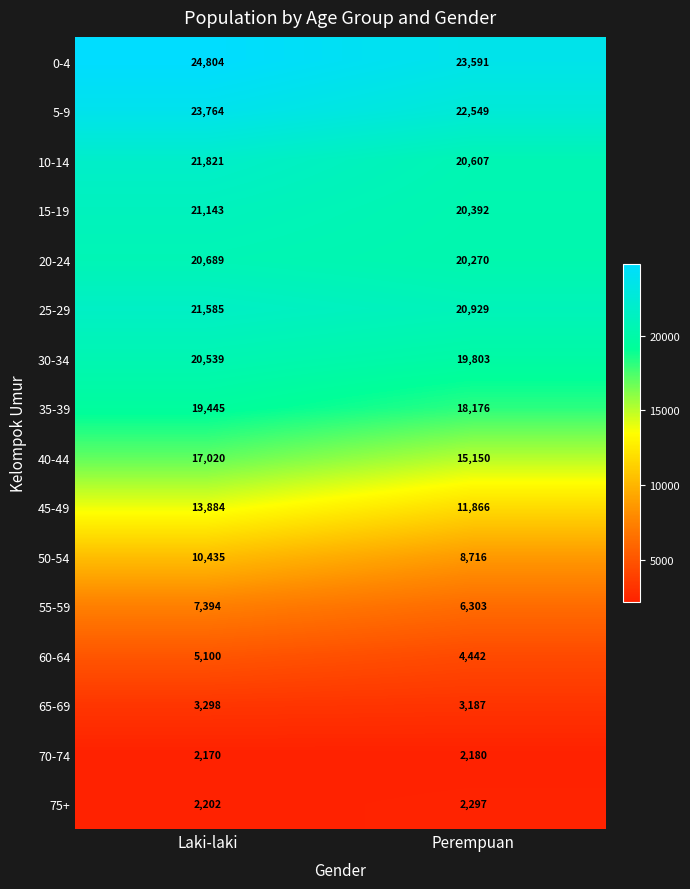

What is the sum of the 0-4 values at Perempuan and Laki-laki?

48395